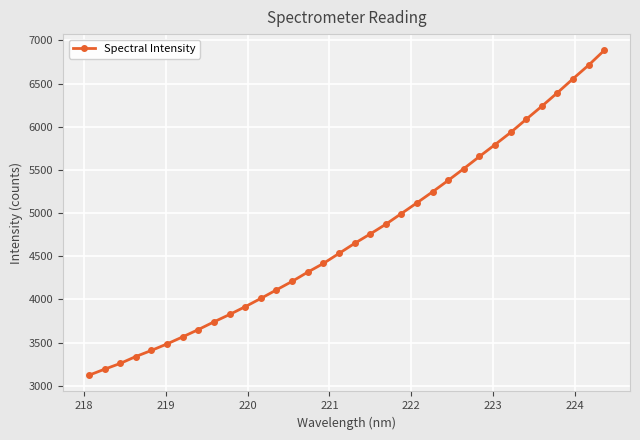

What is the value of the 27th point from the left?

5792.7